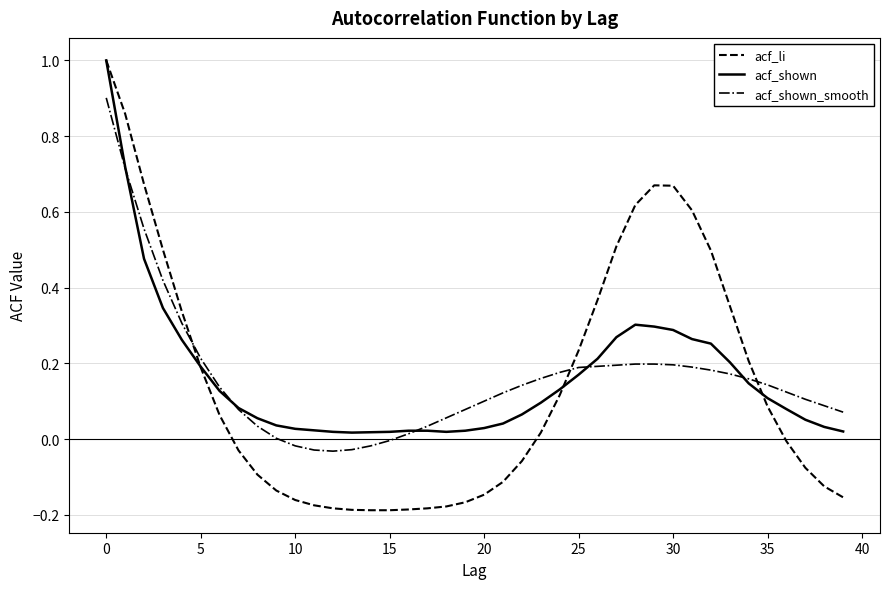

Which series has the widest spread of values?

acf_li